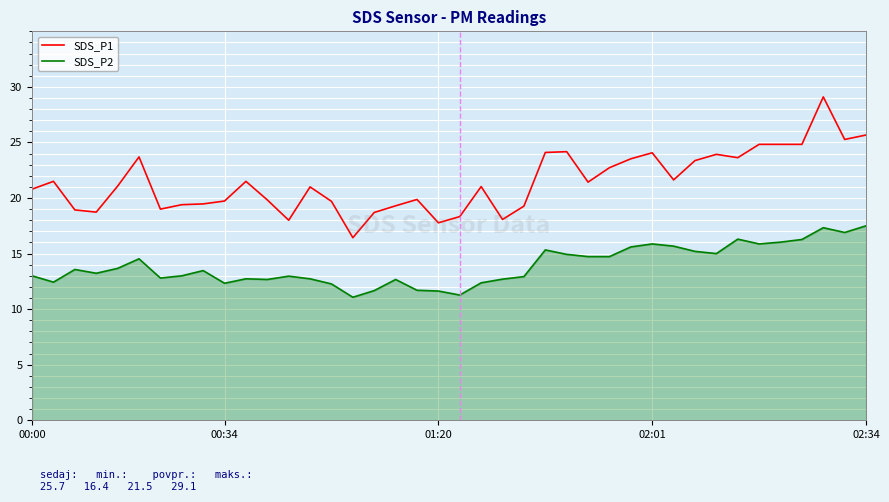

What is the difference between the maximum and minimum values in the SDS_P1 series?

12.7